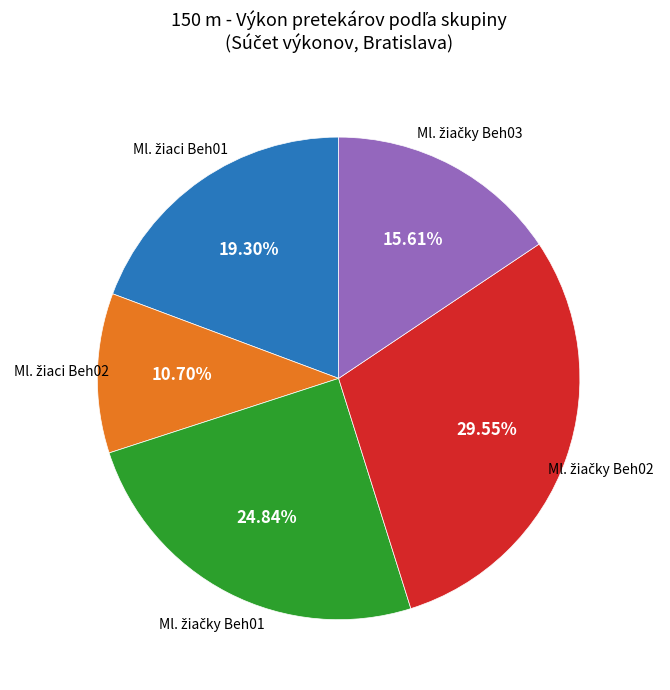

To the nearest percent, what is the average slice percentage?

20%